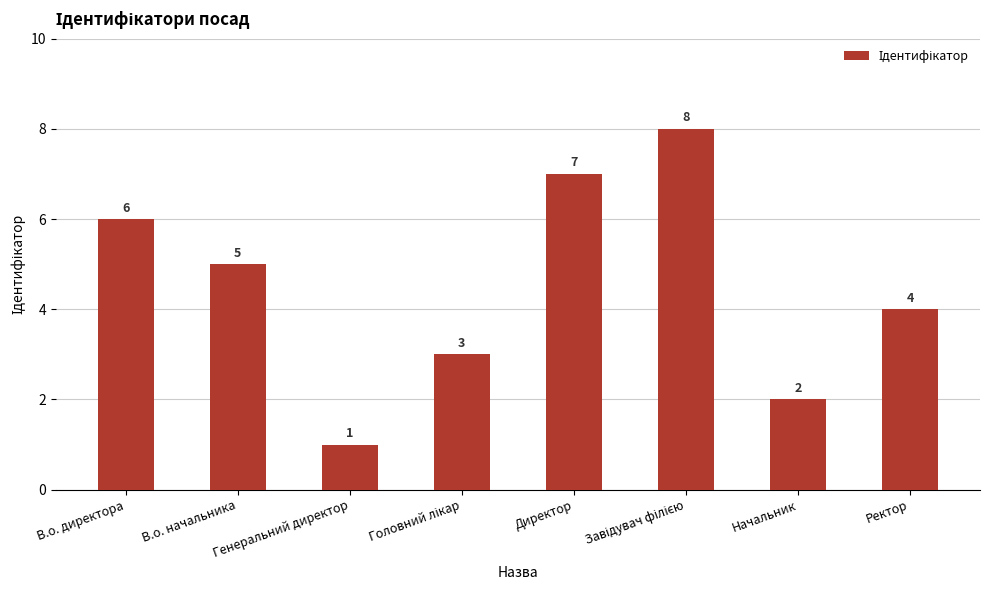

Count the values in the range 3 to 7.

5